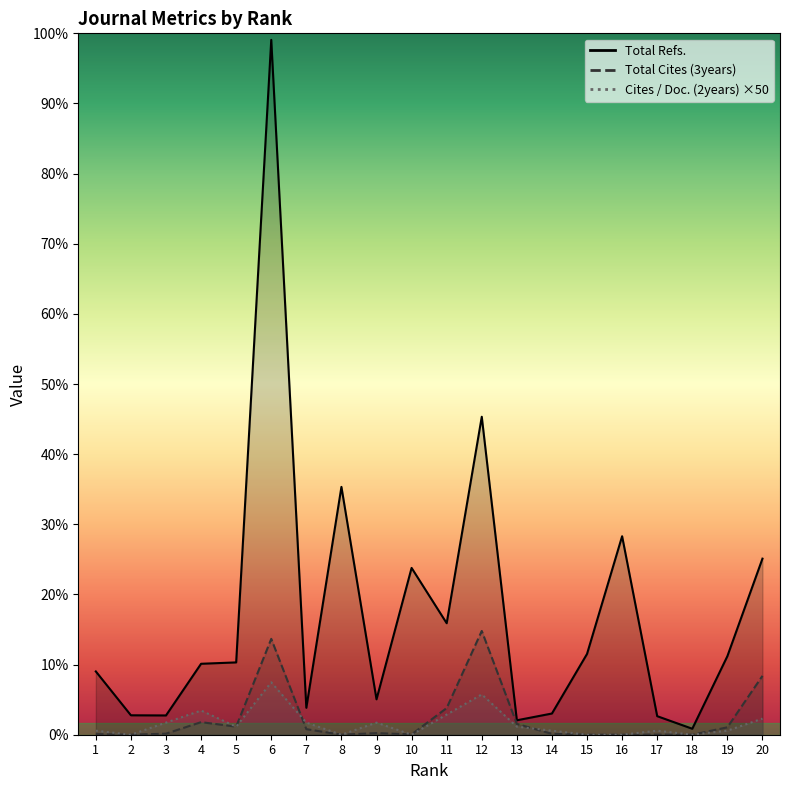

What are all the series names shown in the legend?

Total Refs., Total Cites (3years), Cites / Doc. (2years)